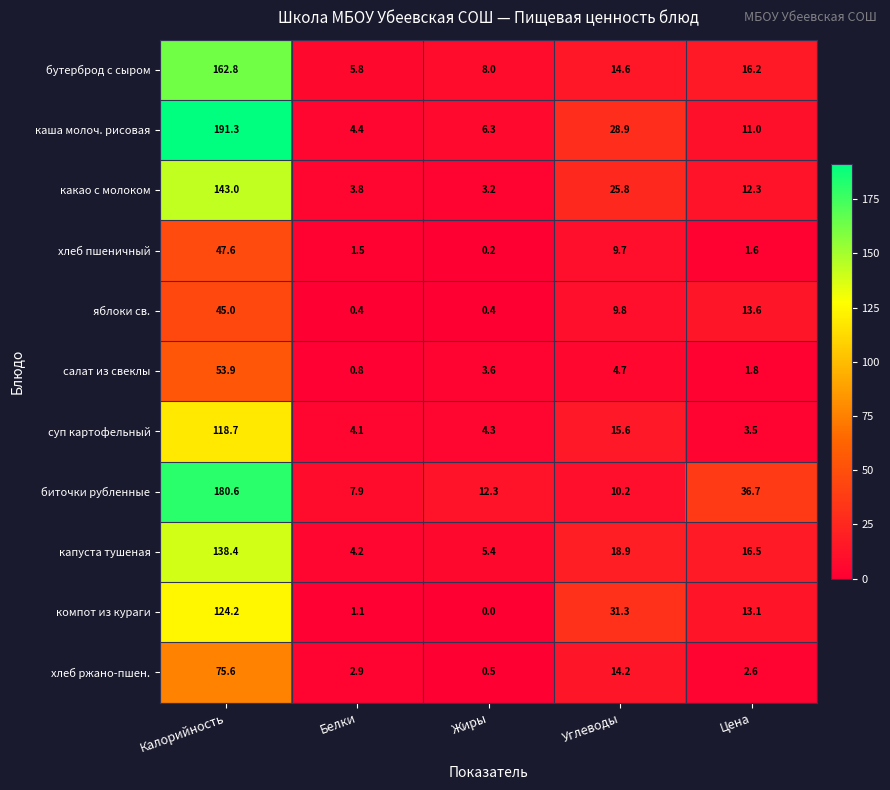

True or false: яблоки св. has a value of 45.0 at Калорийность.

True